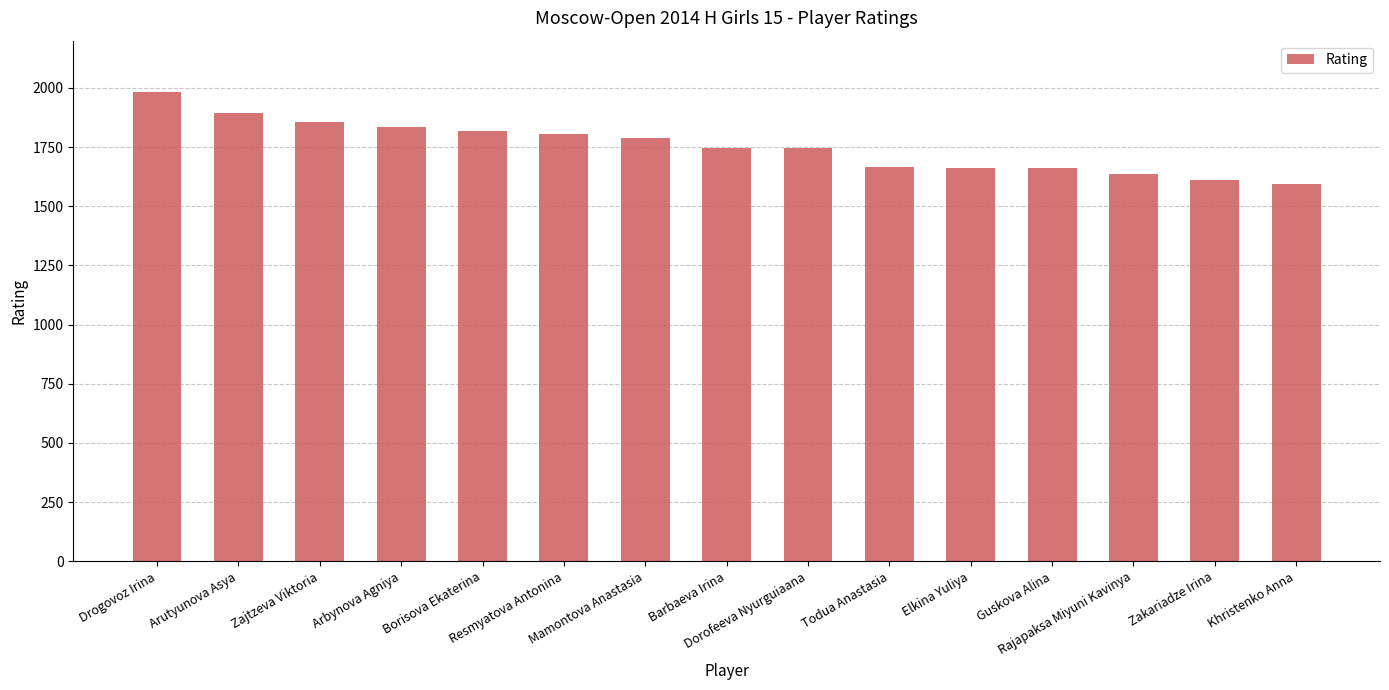

What is the sum of all values?

26306